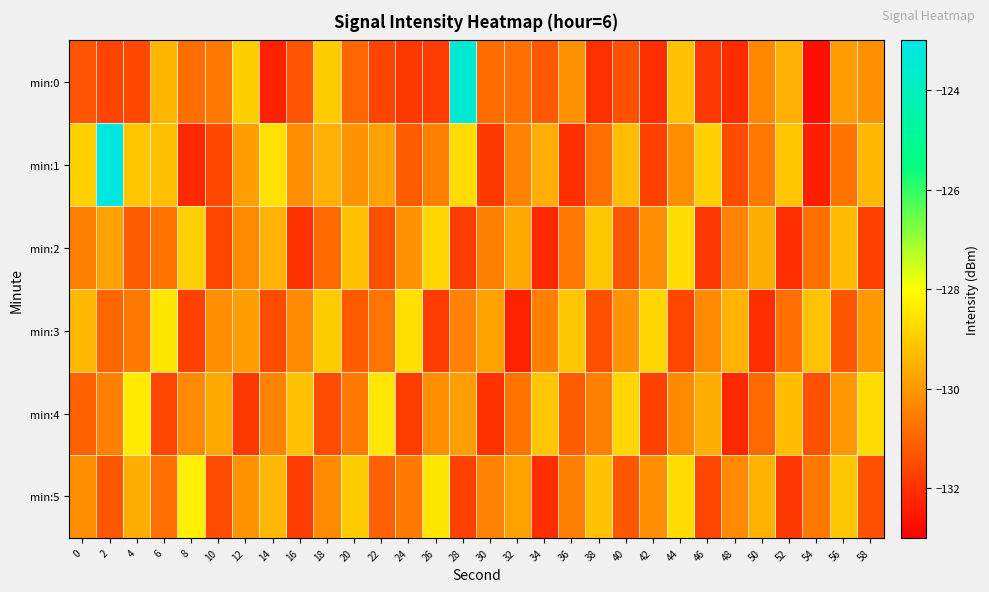

Between 2 and 24, which is larger?

2